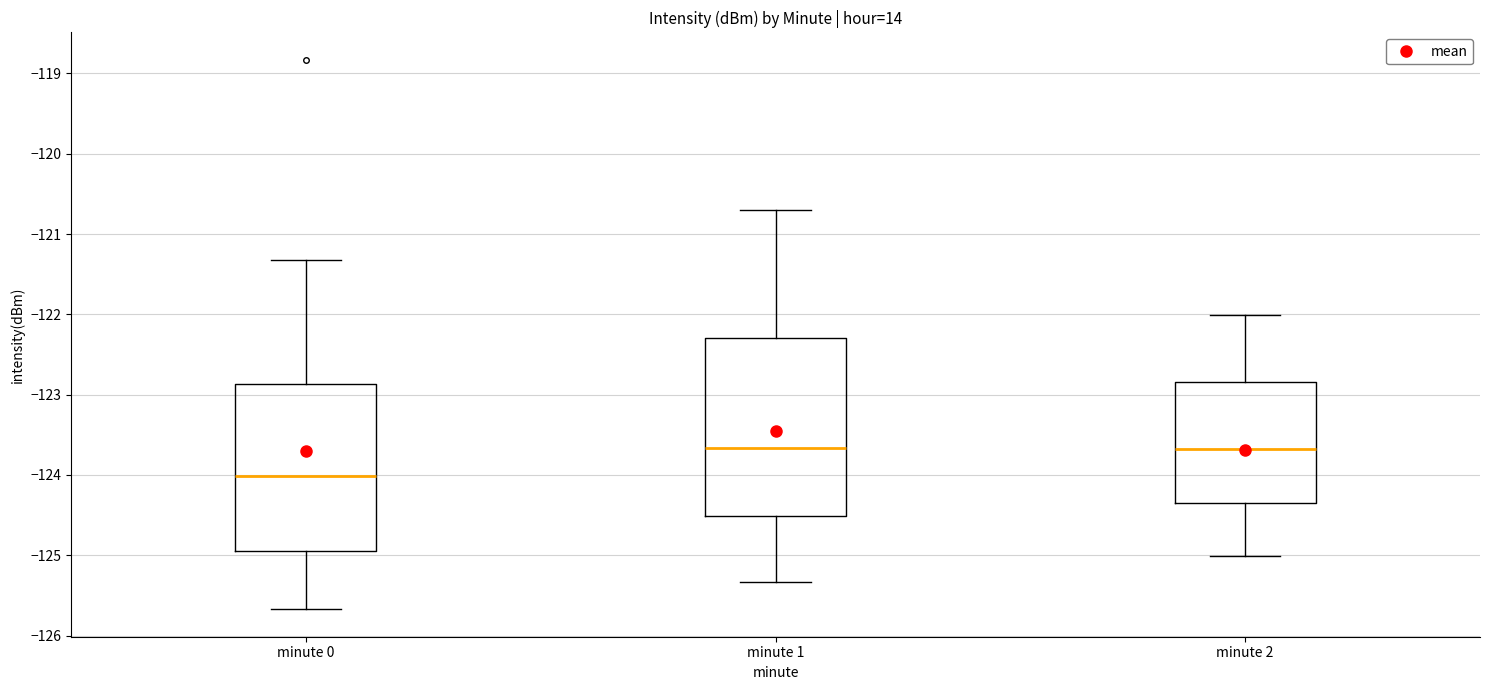

Reading left to right, transcribe this box plot: for each box, give where its median line is, the range the box spans, and where its two whiskers end, as read against the y-axis. The values are not printed on the chart, so give them approximately, as read against the axis.

minute 0: median -124.0, box -124.9 to -122.9, whiskers -125.7 to -121.3
minute 1: median -123.7, box -124.5 to -122.3, whiskers -125.3 to -120.7
minute 2: median -123.7, box -124.3 to -122.8, whiskers -125.0 to -122.0